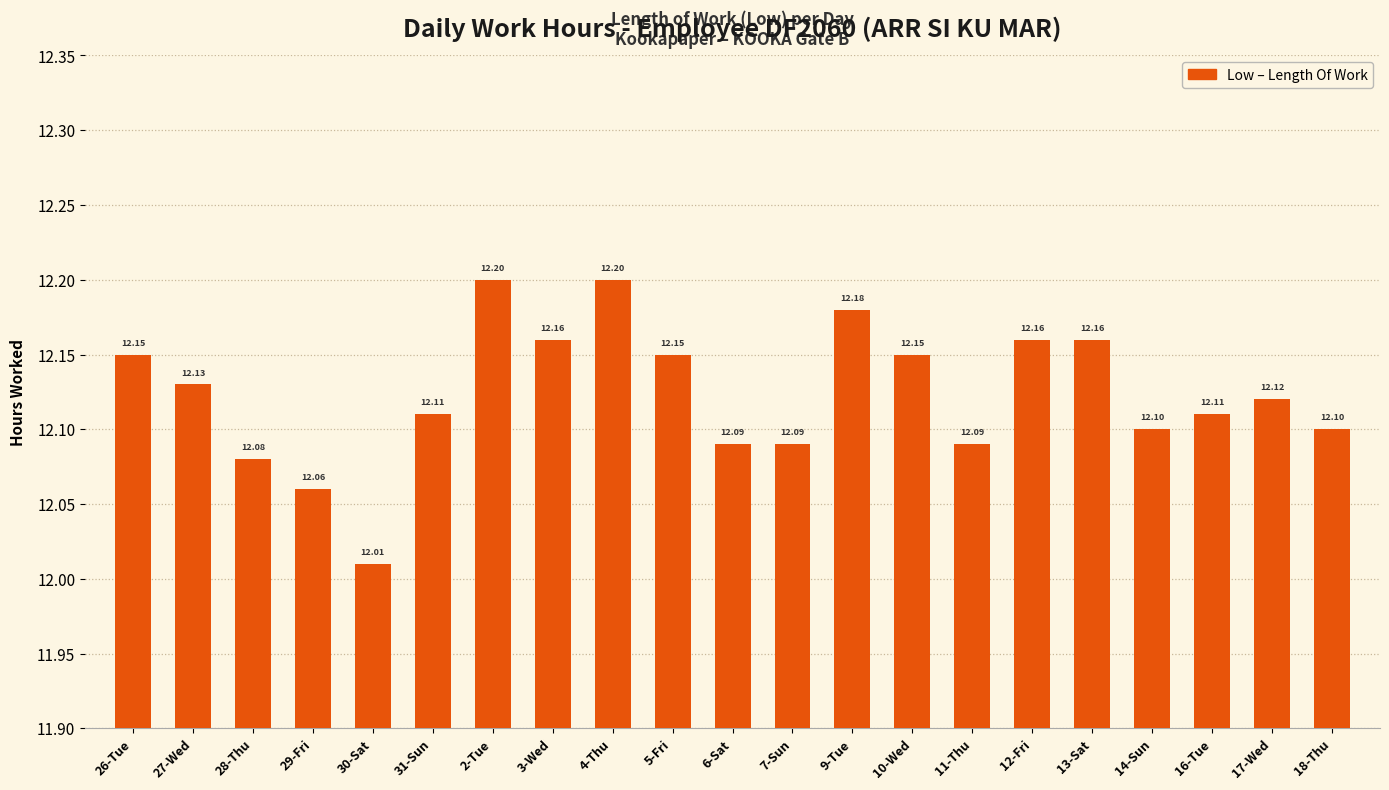

How many bars are there in total?

21